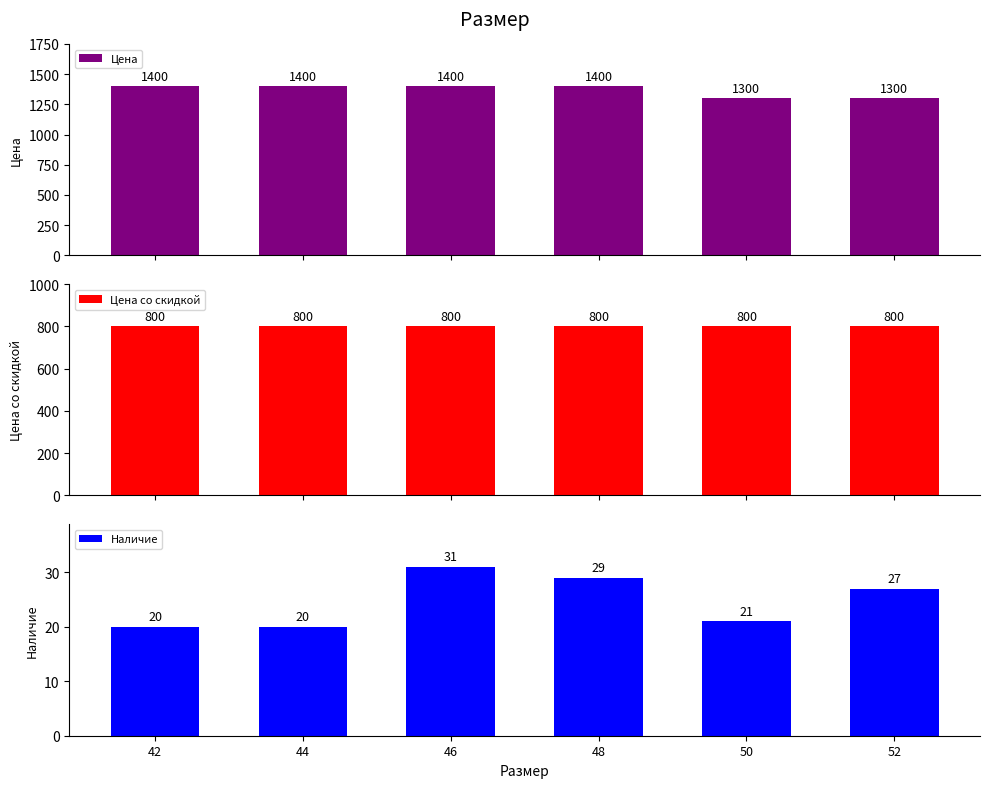

What is the sum of all Цена со скидкой values?

4800